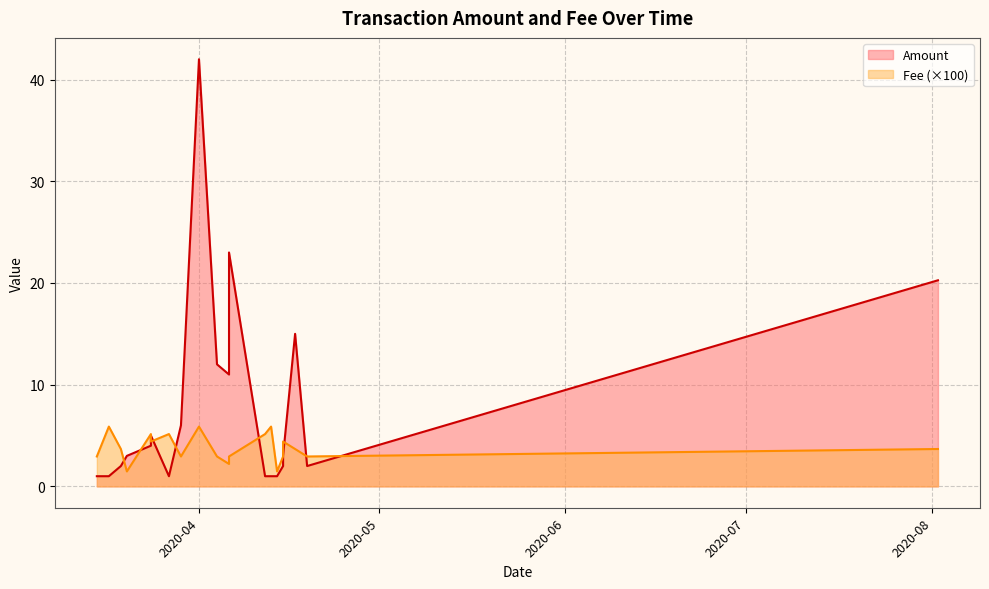

What is the label of the 2nd point from the right?

2020-03-17